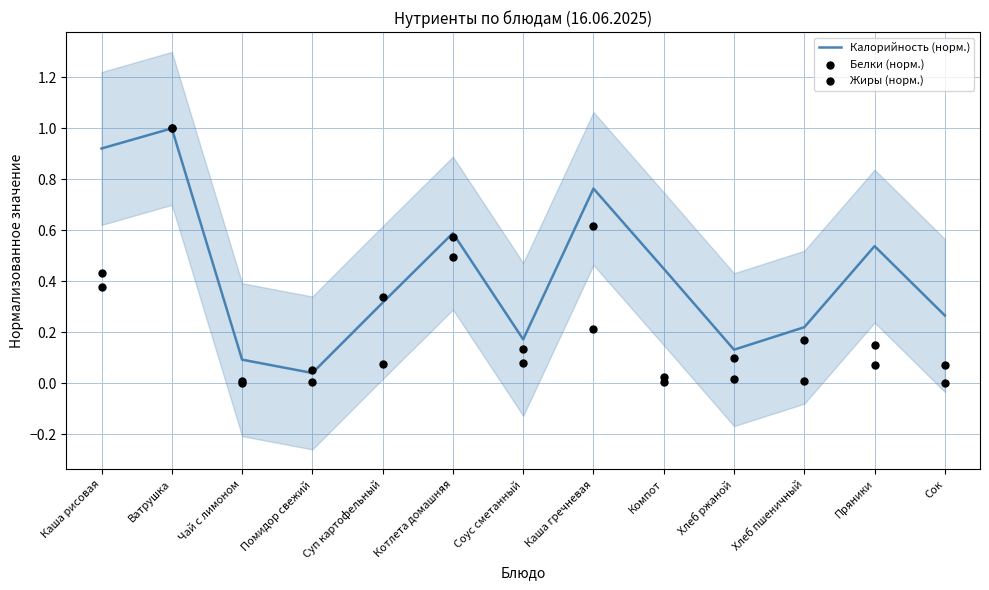

At which category is the sum across all series the highest?

Ватрушка